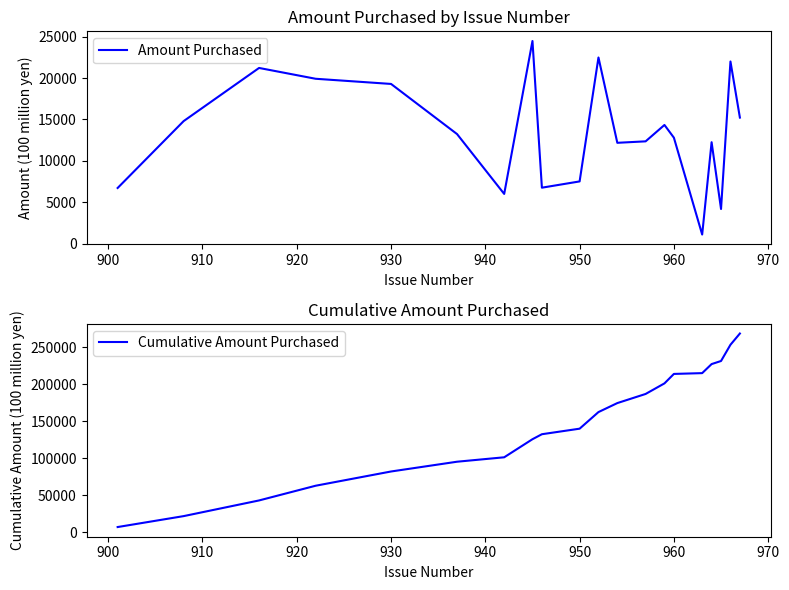

What is the minimum value shown in the chart?

1083